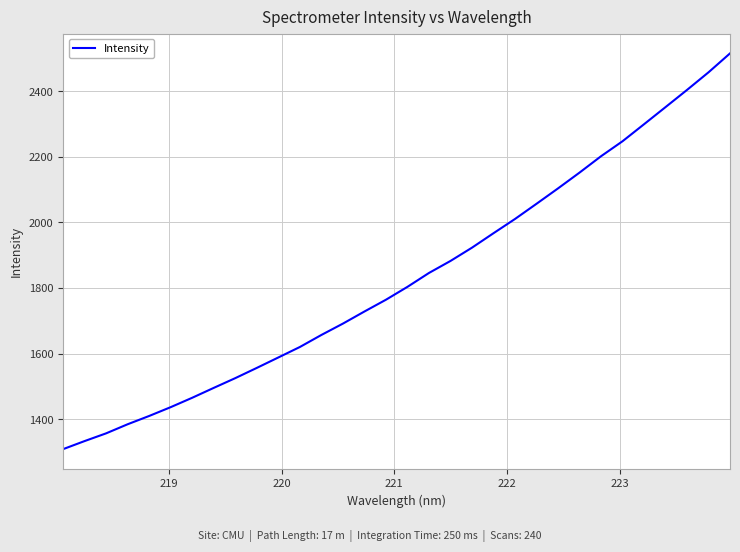

What is the maximum value shown in the chart?

2515.9